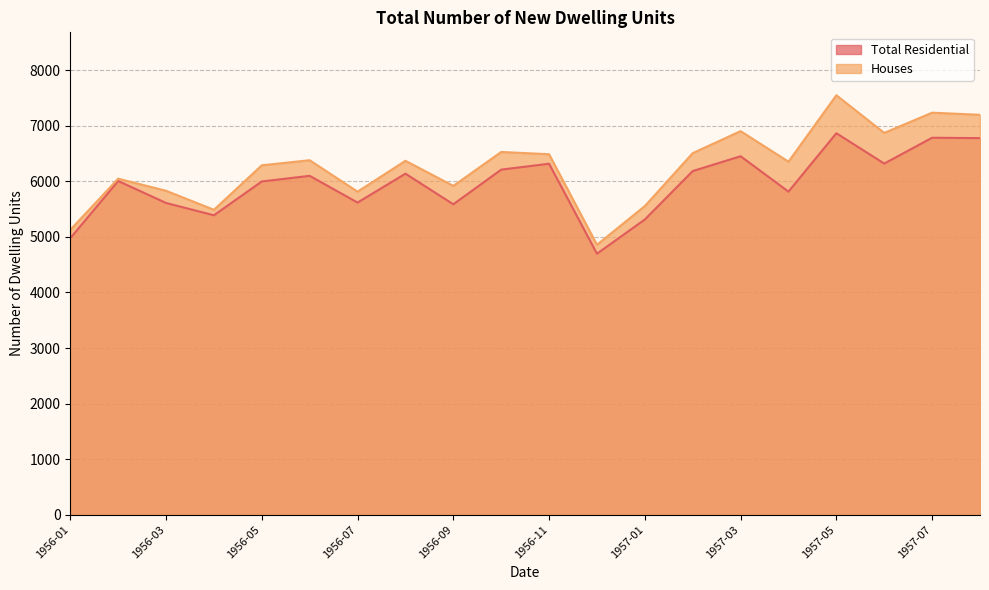

How many distinct data groups are displayed?

2